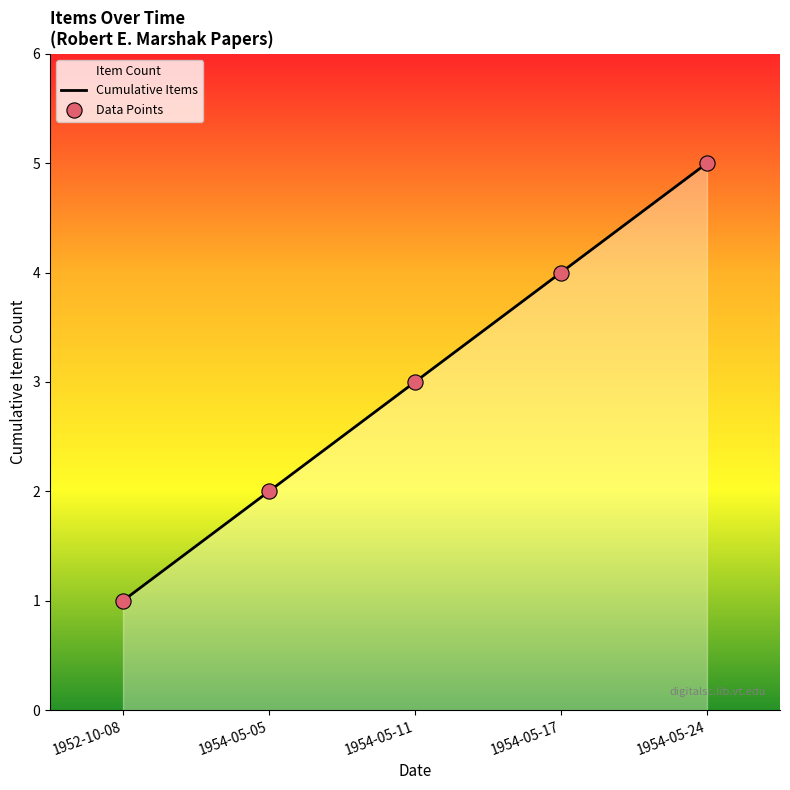

At which category is the sum across all series the highest?

1954-05-24